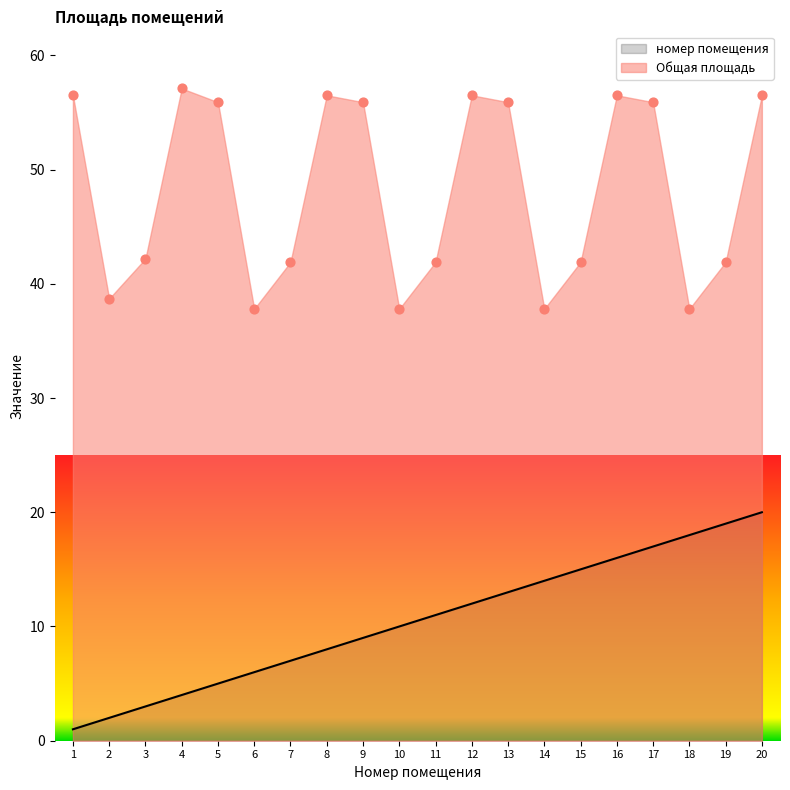

Which series reaches the minimum Y coordinate?

номер помещения